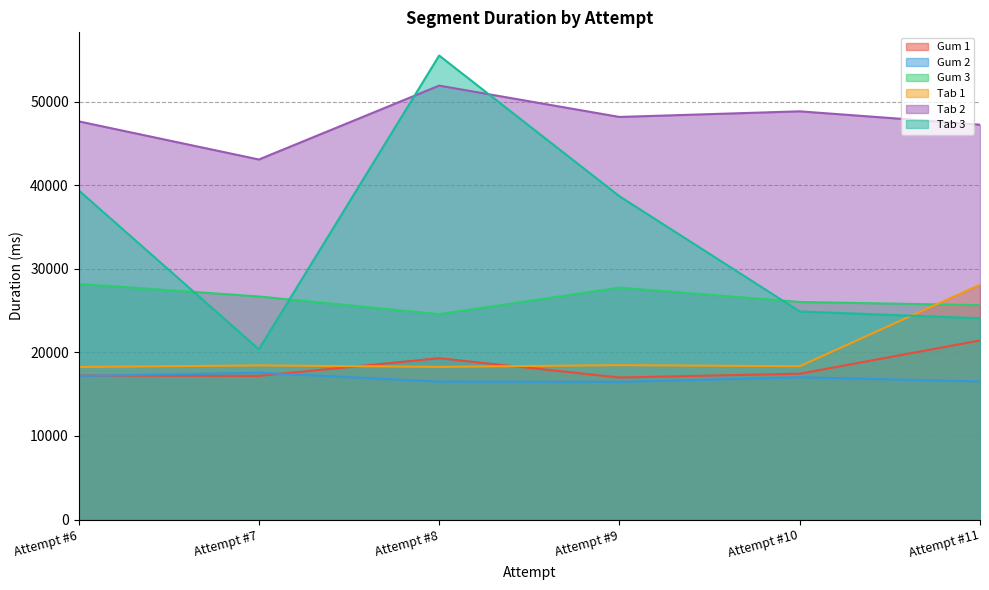

How many lines are shown in the chart?

6